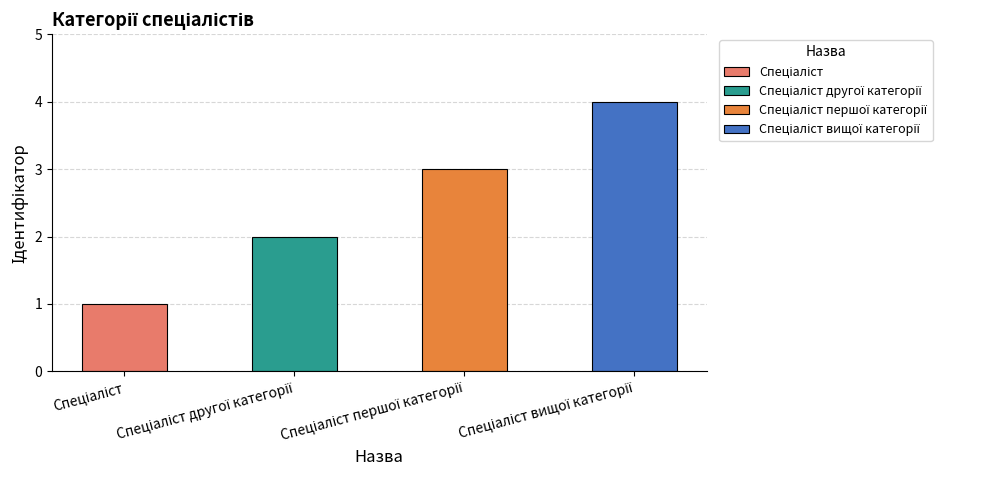

What is the smallest value displayed?

1